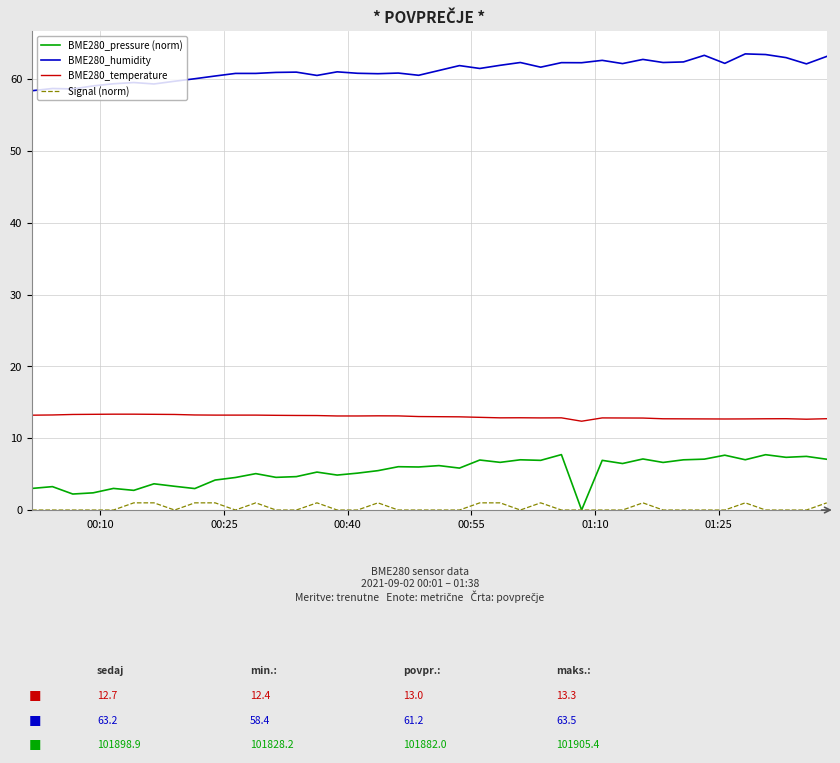

How many categories are shown in the chart?

40